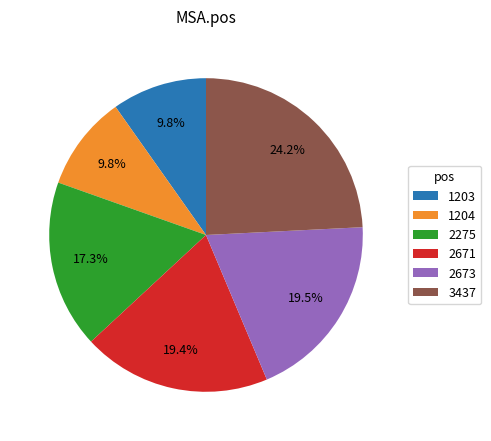

Does any single category account for the majority?

No